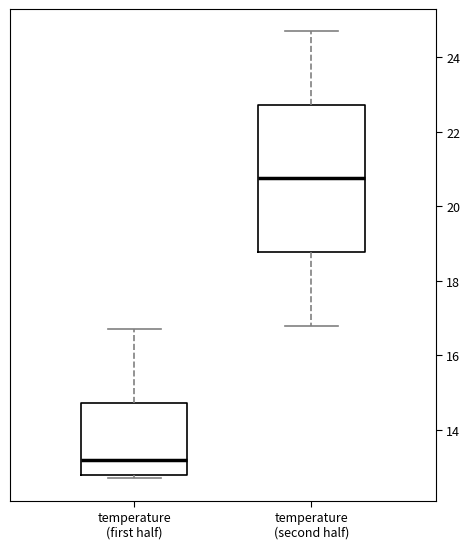

Reading left to right, read every box against the y-axis: the position of its median line, the range the box covers, and the ends of its whiskers. The values are not printed on the chart, so give them approximately, as read against the axis.

temperature (first half): median 13.2, box 12.8 to 14.8, whiskers 12.8 (just below the box's lower edge) to 16.8
temperature (second half): median 20.8, box 18.8 to 22.8, whiskers 16.8 to 24.8